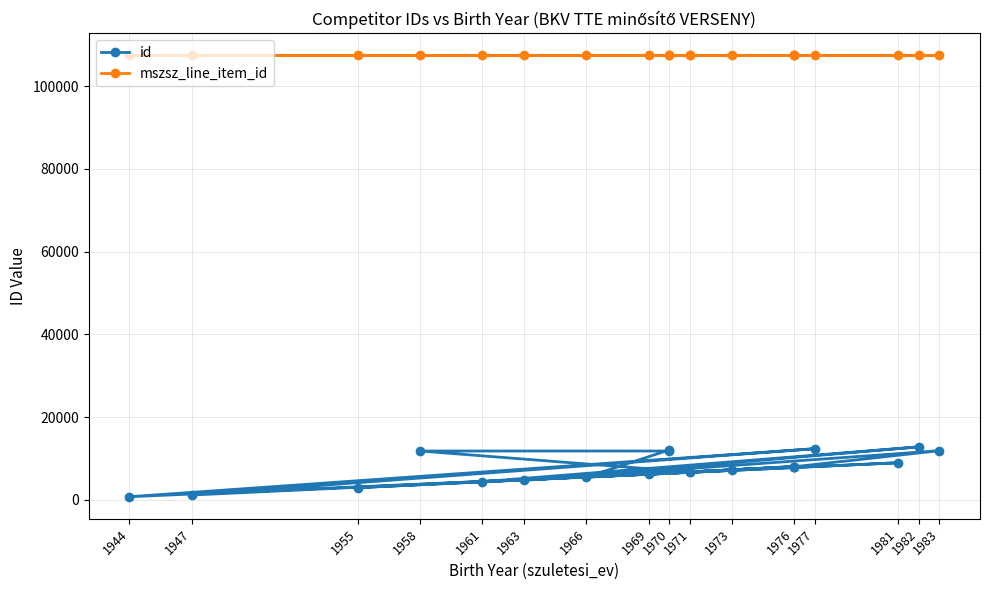

List the series in order of their overall mean, highest first.

mszsz_line_item_id, id